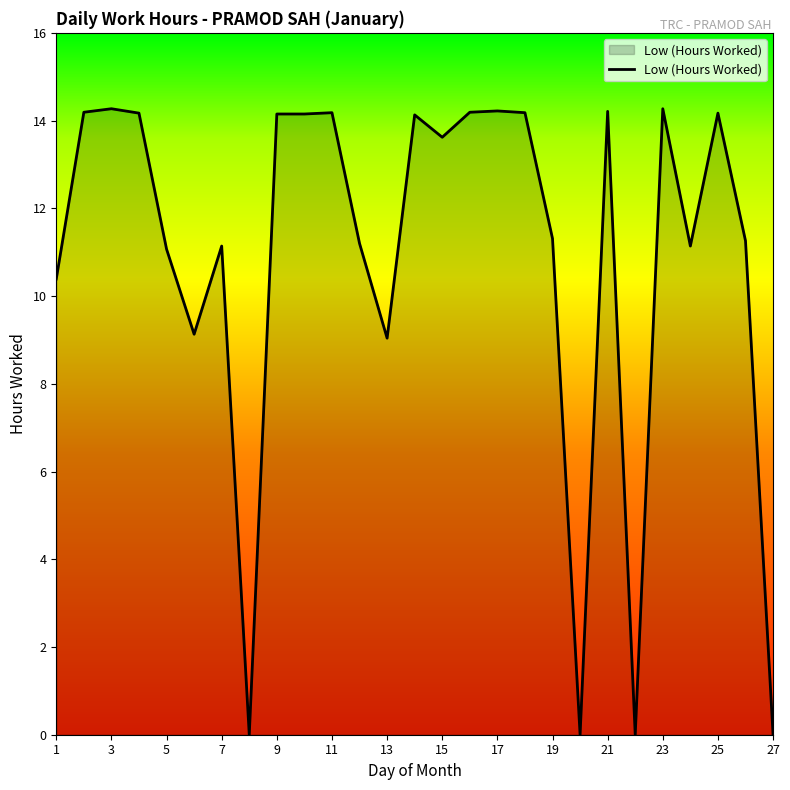

What is the maximum value shown in the chart?

14.3